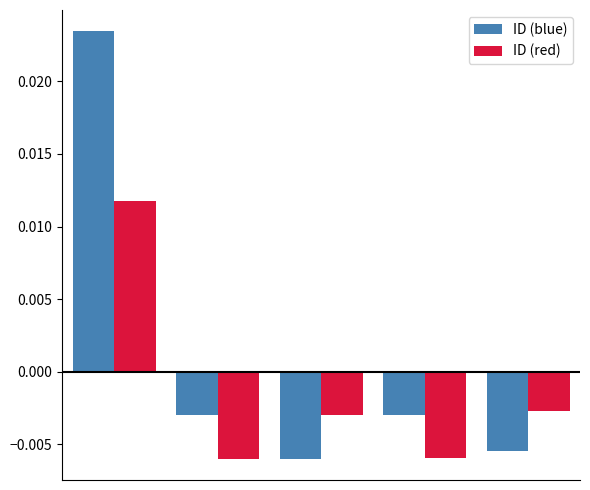

Which series has the largest total across all categories?

ID (blue)